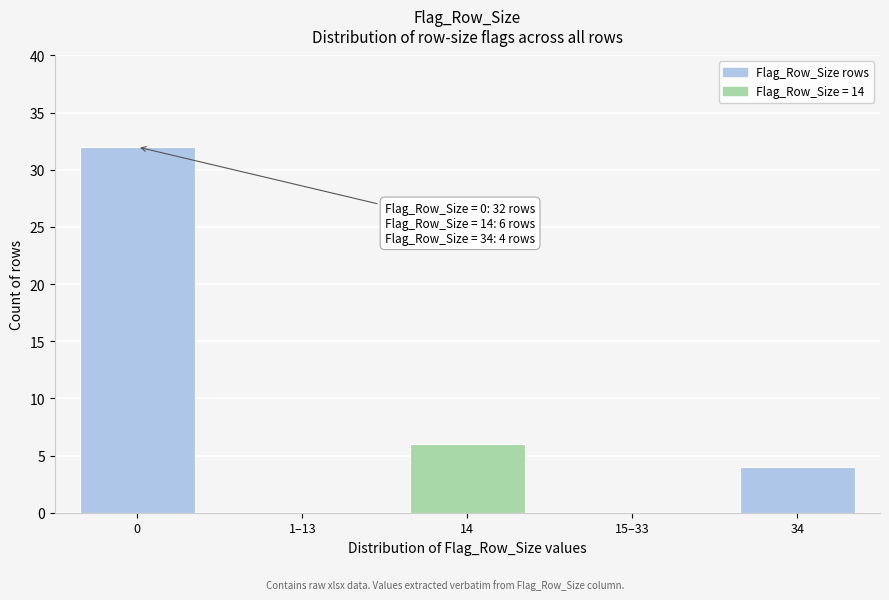

Reading right to left, transcribe all the data shown in this chart.

34=4	15–33=0	14=6	1–13=0	0=32